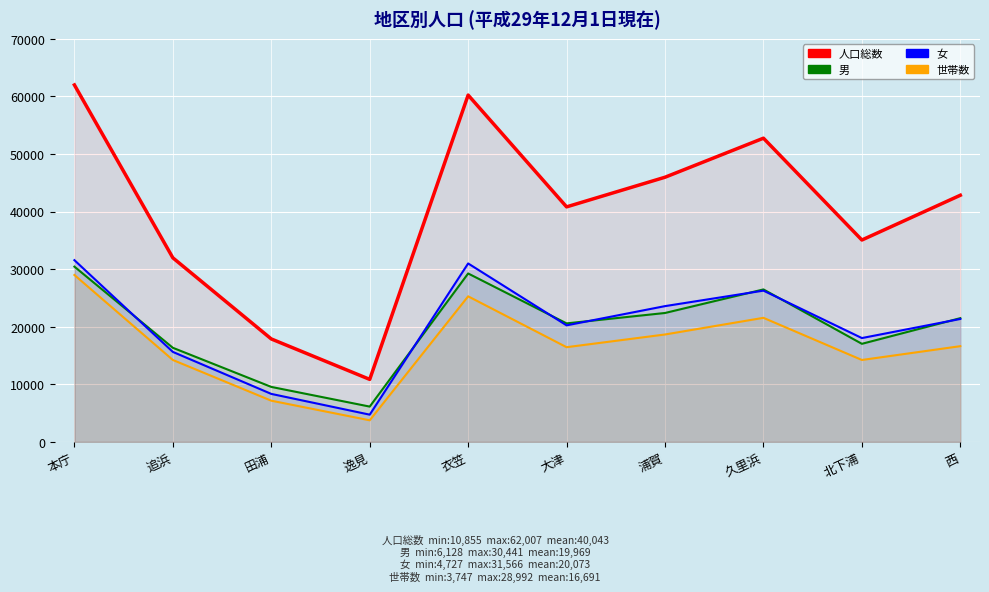

In 世帯数, how many points are lower than both neighbors (excluding endpoints)?

3